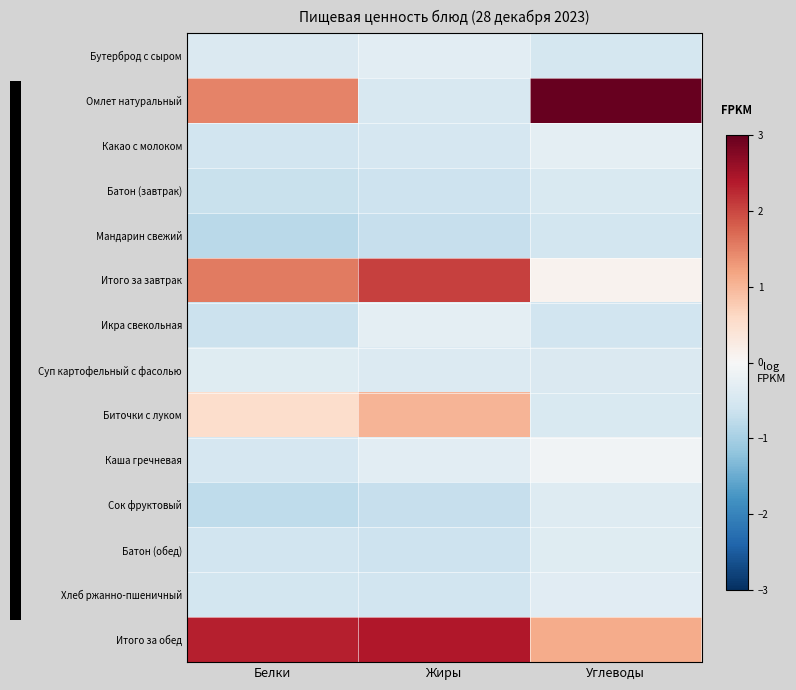

Which has a higher value, Белки or Углеводы?

Белки